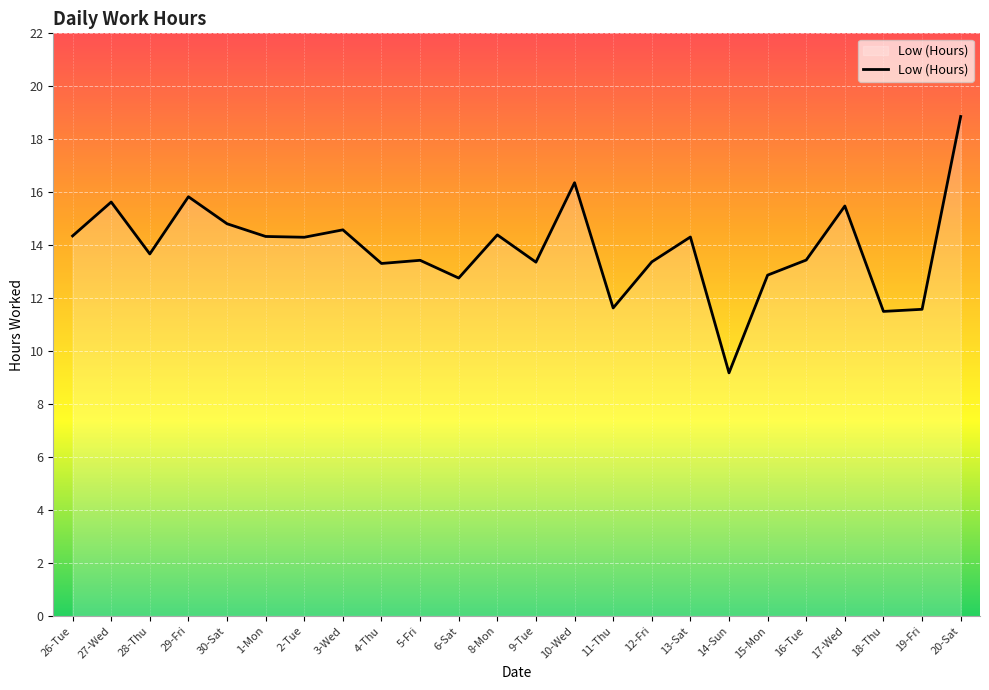

Approximately how many times larger is the value at 20-Sat compared to 27-Wed?

1.2